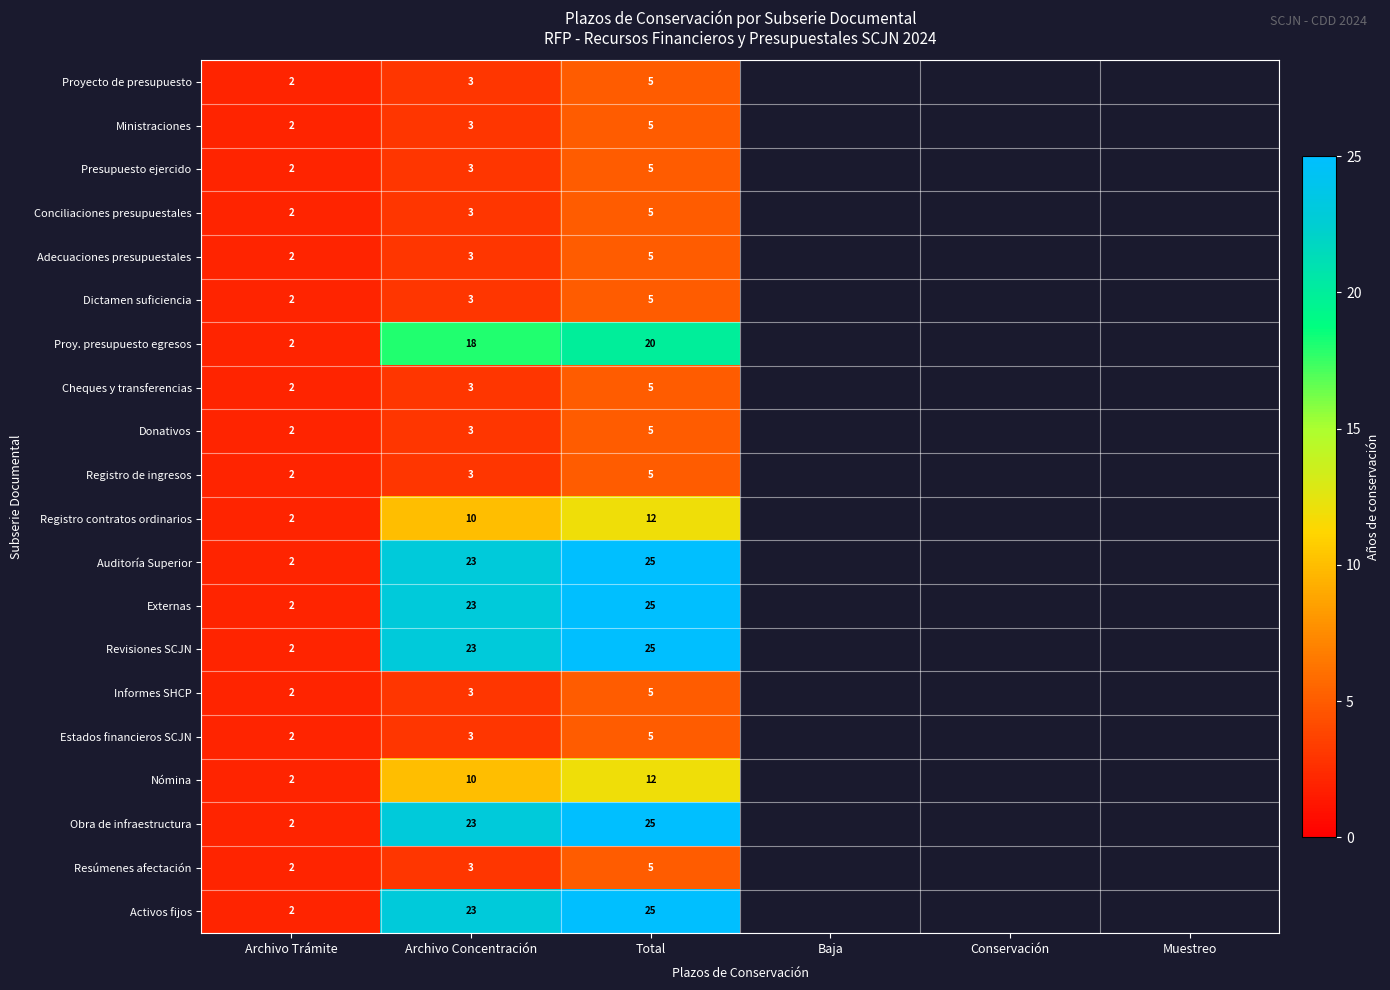

The Activos fijos series shows 2 at Archivo Trámite. True or false?

True